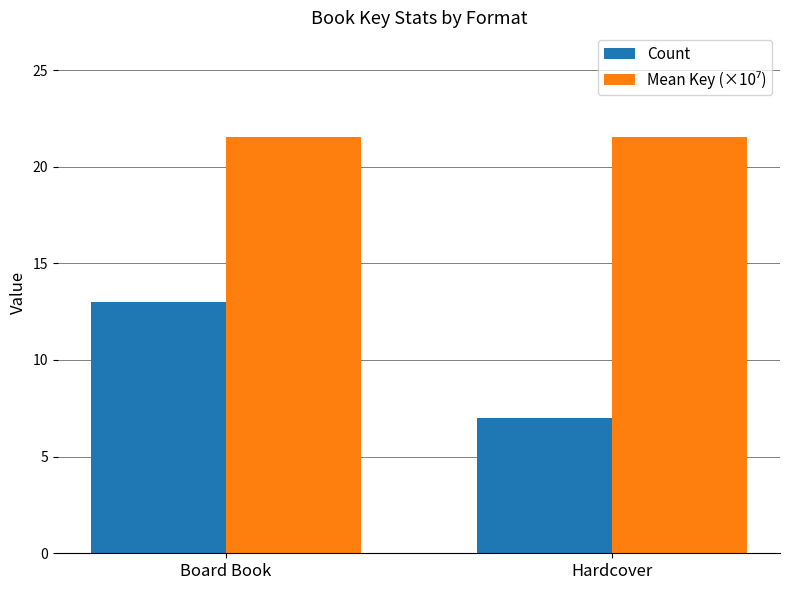

What is the difference between the maximum and minimum values in the Count series?

6.0